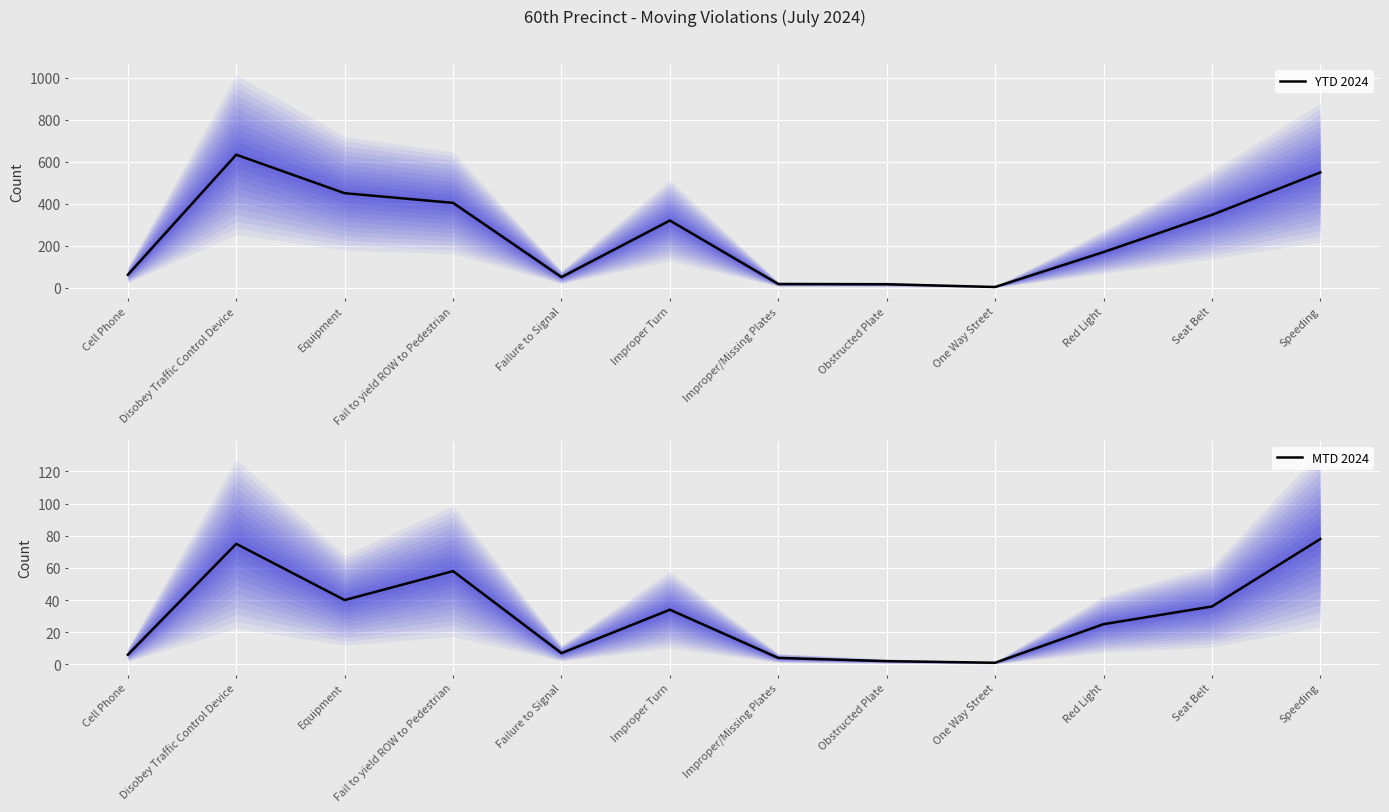

Where is the first local minimum for MTD 2024?

Equipment